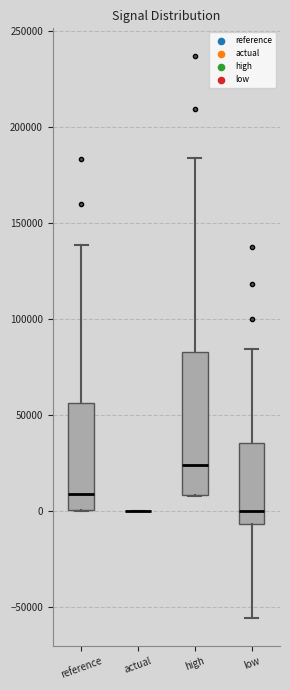

Comparing the boxes themselves (not the whiskers), which one is the tallest?

high